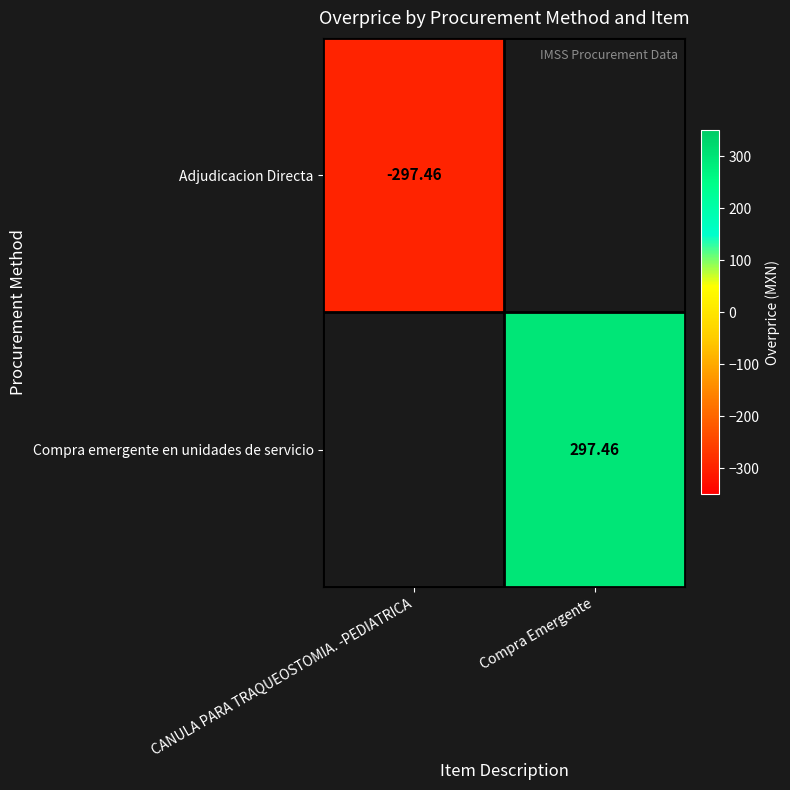

Is the value of Compra emergente en unidades de servicio at Compra Emergente greater than the value of Adjudicacion Directa at CANULA PARA TRAQUEOSTOMIA. -PEDIATRICA?

Yes